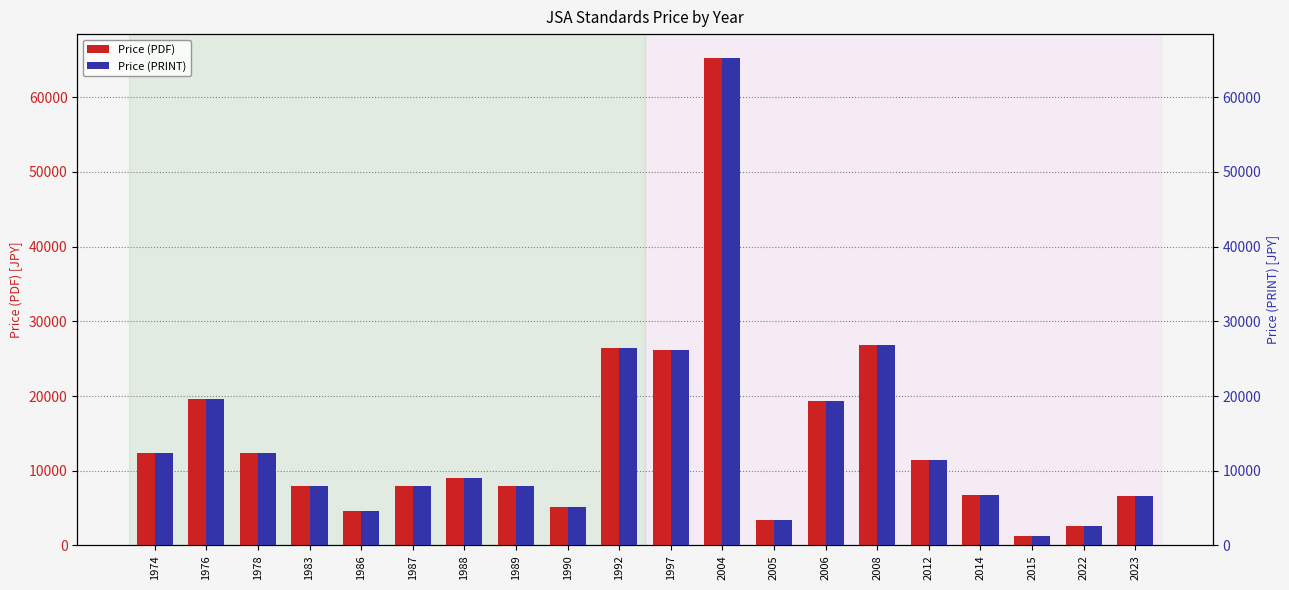

Which category has the lowest value in the Price (PDF) series?

2015